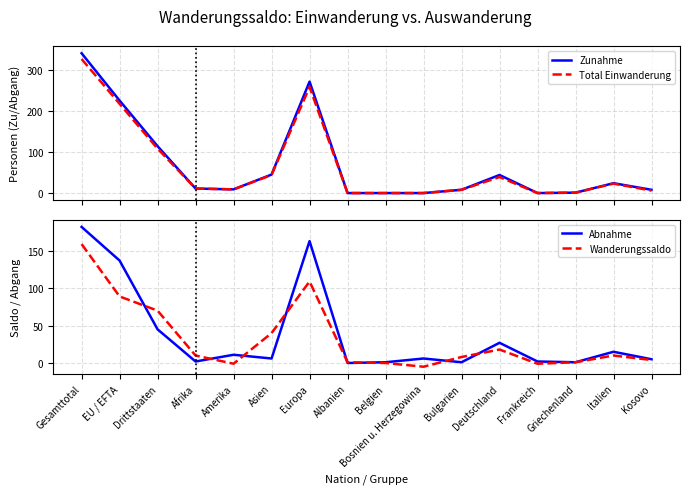

What position from the right is Gesamttotal?

16